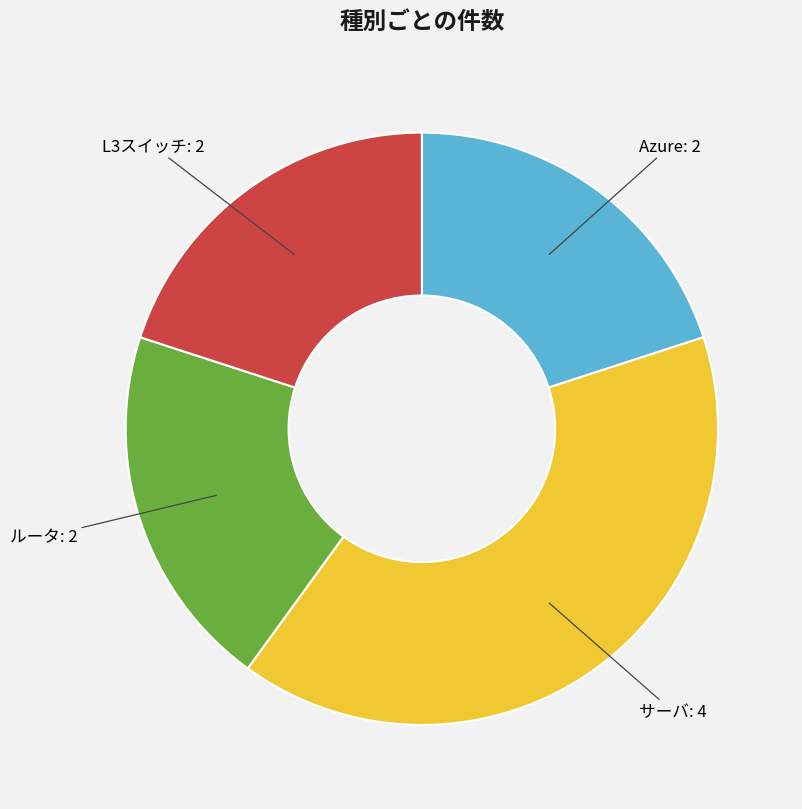

Which has a higher value, Azure or サーバ?

サーバ